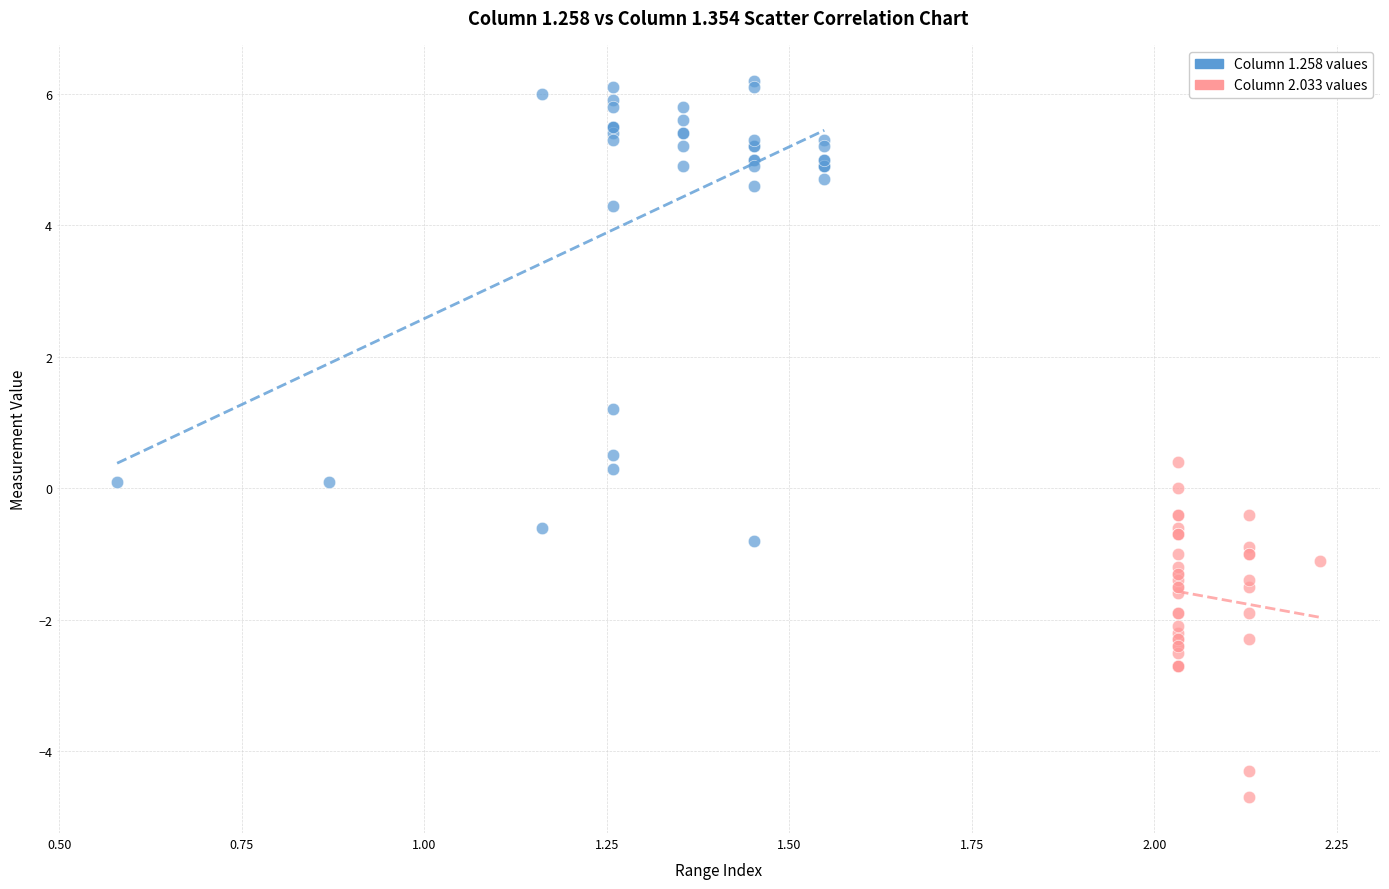

Which series contains the highest Y value?

Column 1.258 values